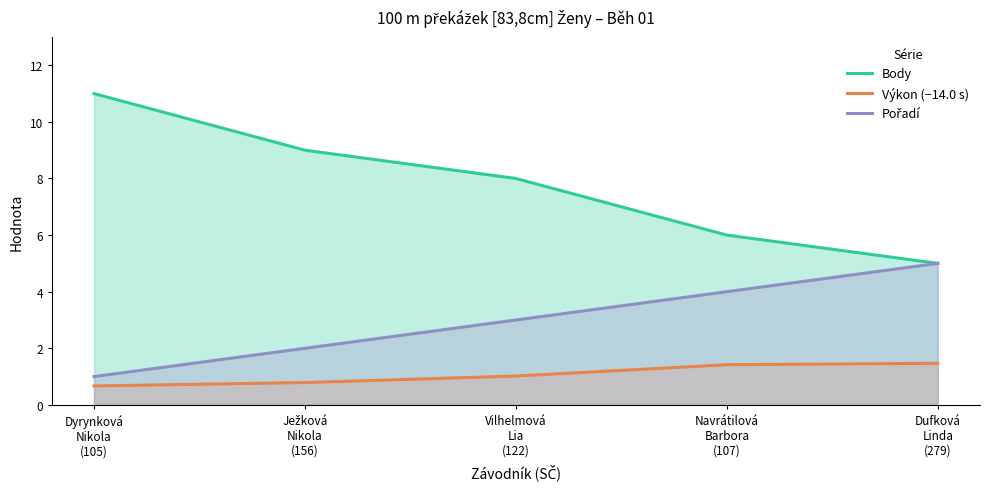

Reading left to right, list all the values displayed in this chart.

Body: 11.0	9.0	8.0	6.0	5.0
Výkon (−14.0 s): 0.7	0.8	1.0	1.4	1.5
Pořadí: 1.0	2.0	3.0	4.0	5.0